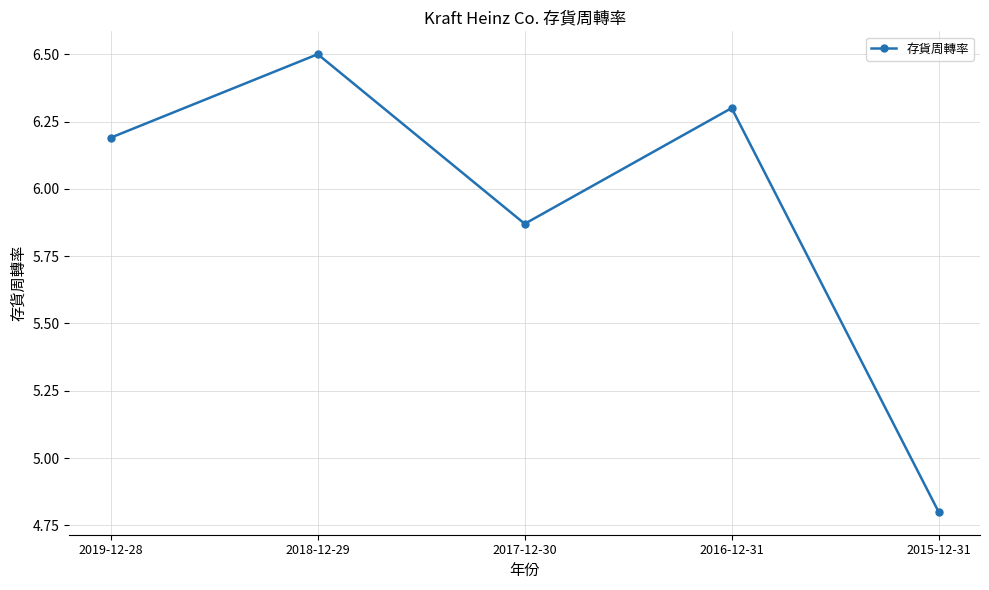

How many distinct data groups are displayed?

1